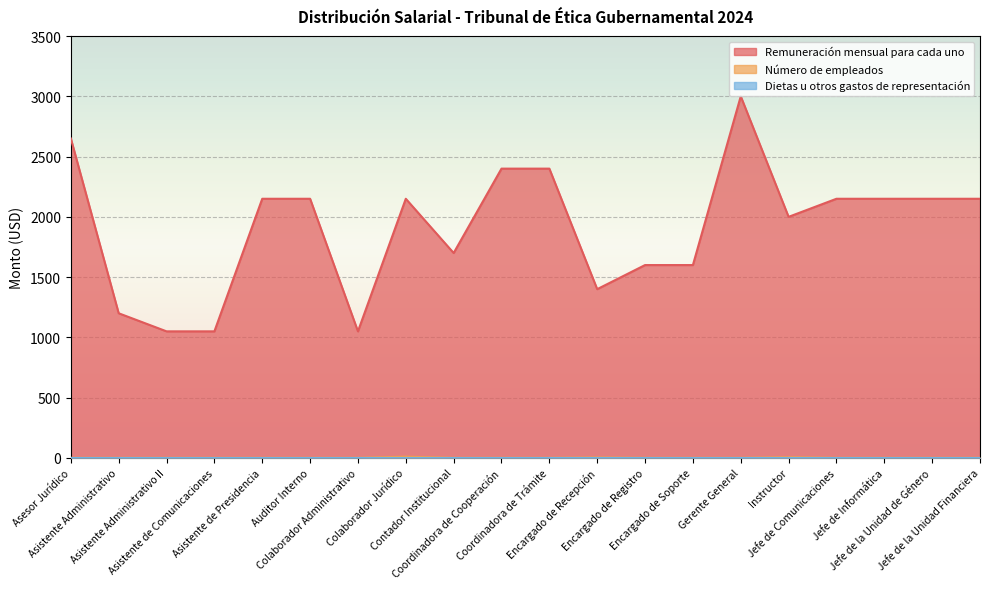

What is the total value across all series at Jefe de Informática?

2151